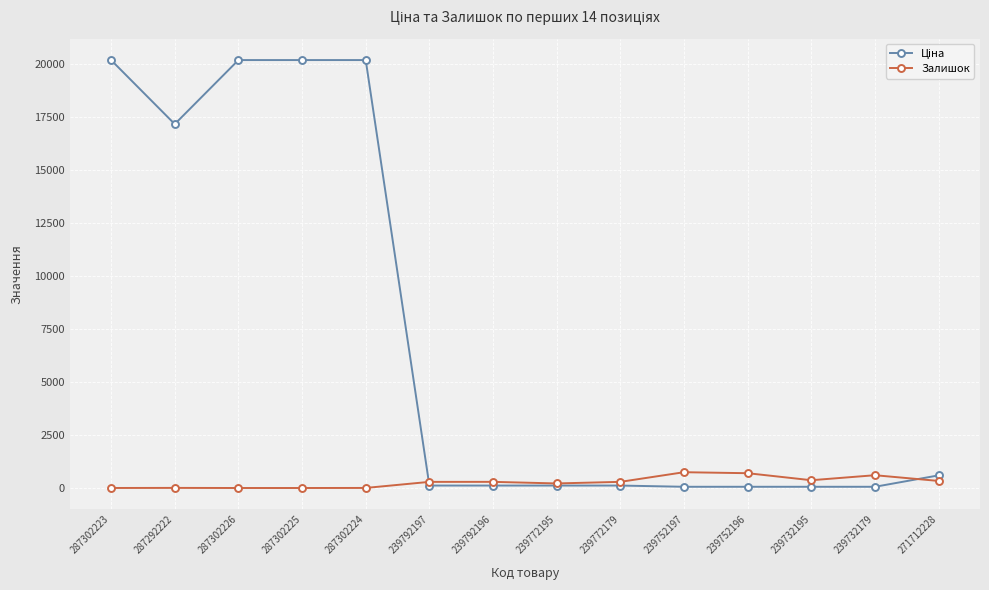

What is the total value across all series at 287302225?

20186.0